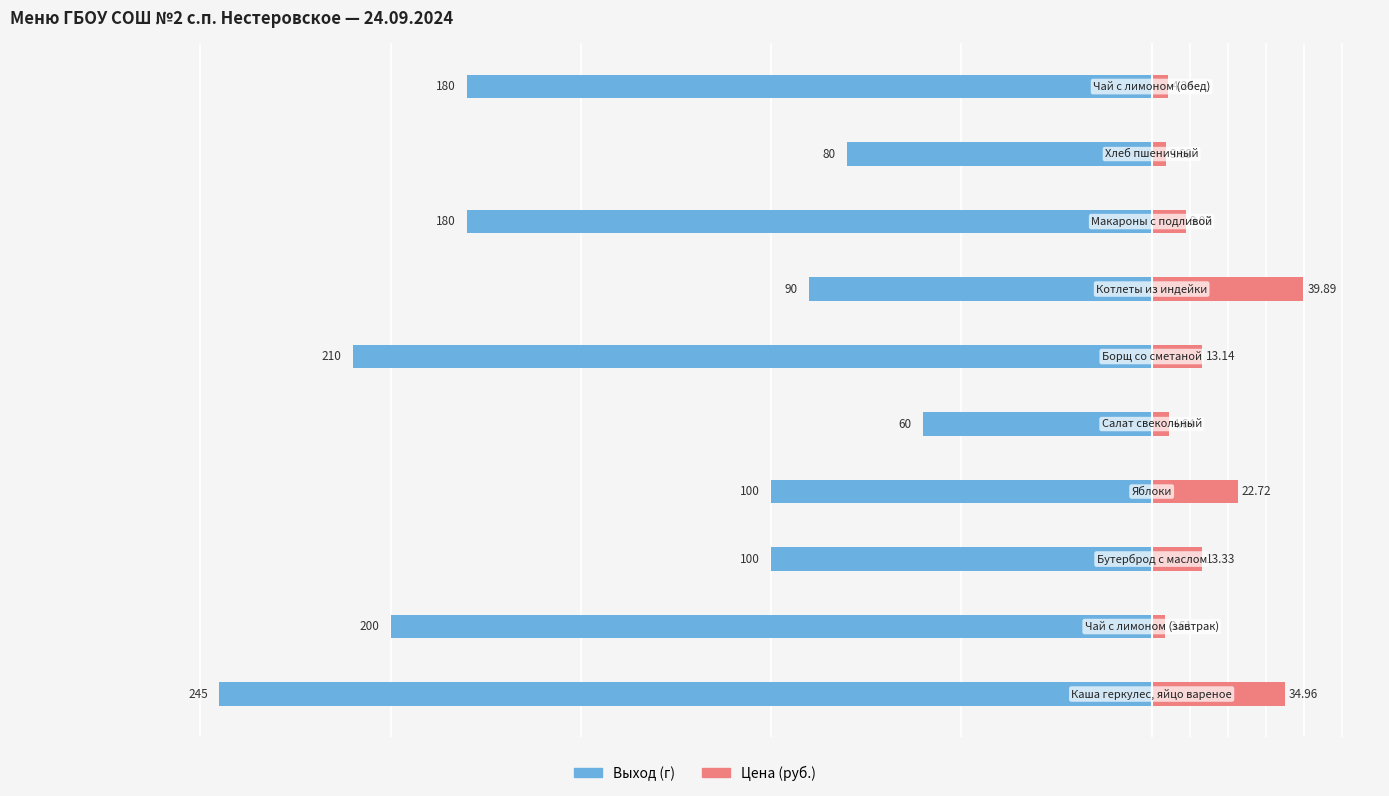

How many categories are shown in the chart?

10